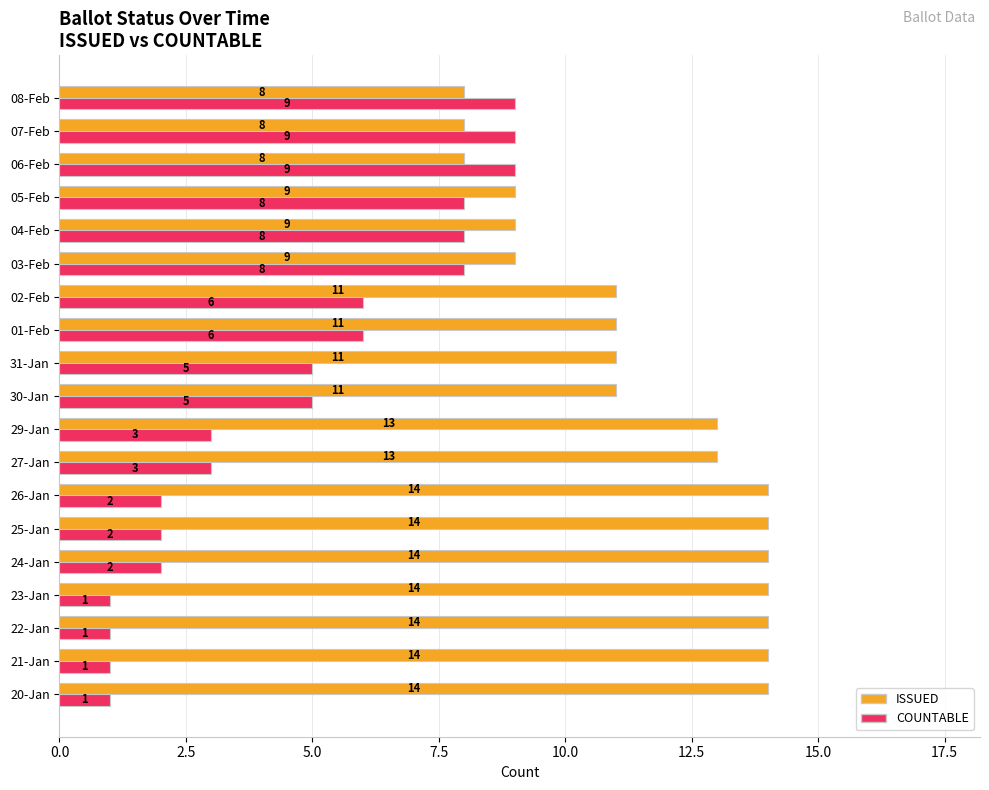

What is the sum of all COUNTABLE values?

89